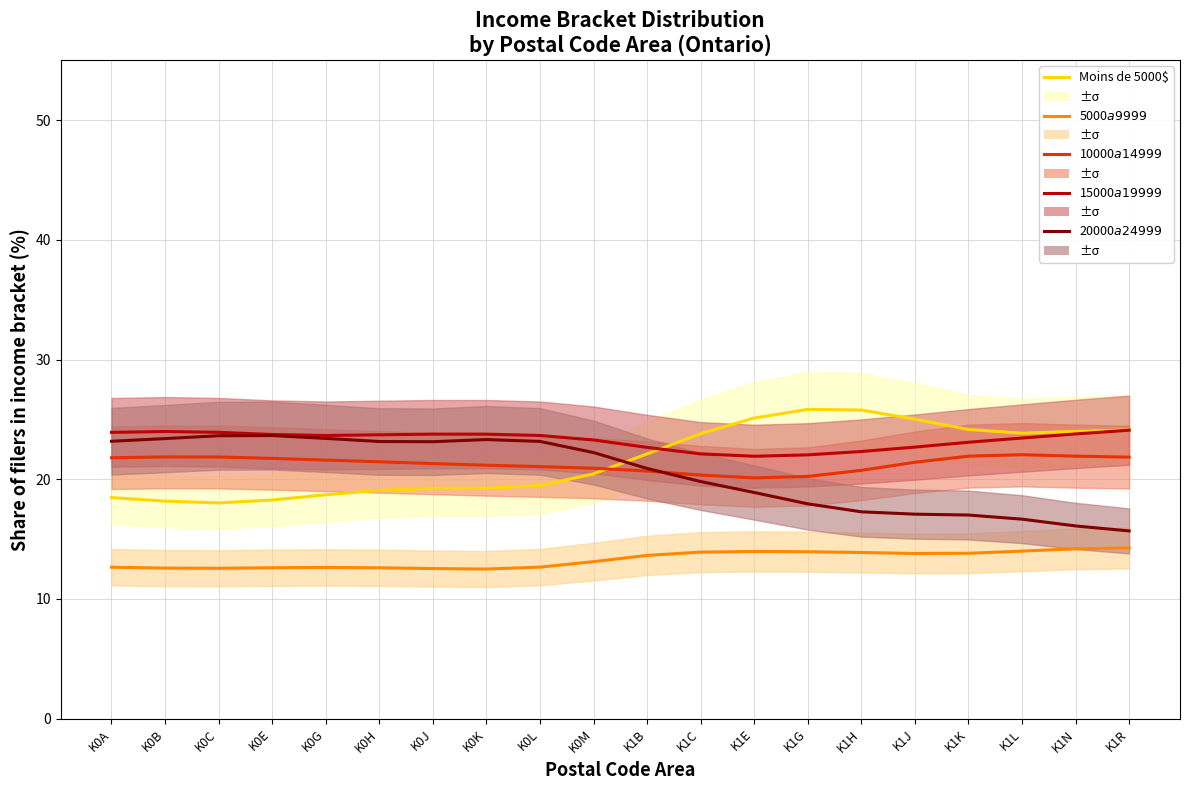

True or false: 5000$ a 9999$ and 10000$a14999$ intersect in this chart.

False